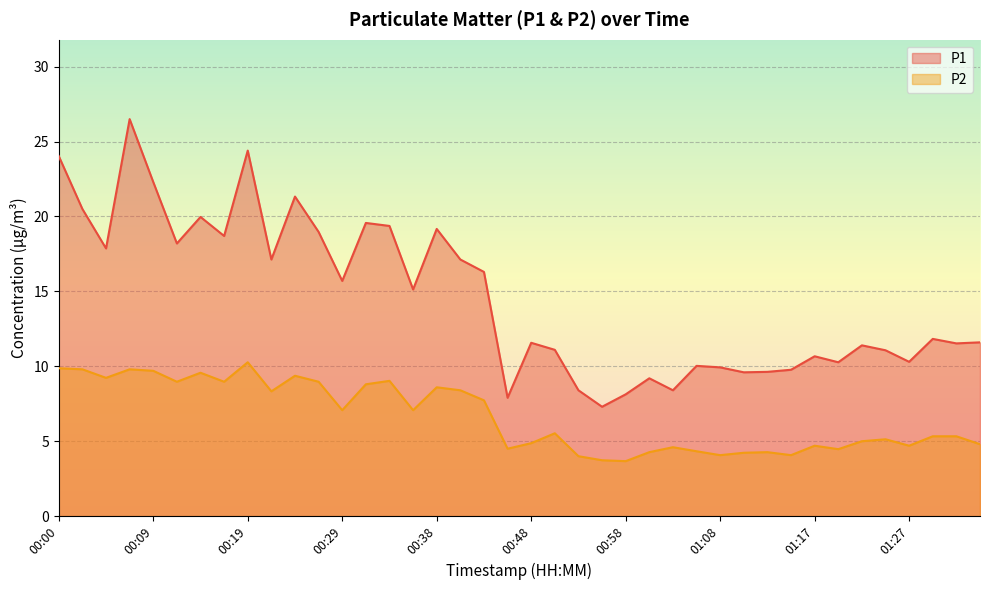

At which category does P1 reach its first local valley?

00:04